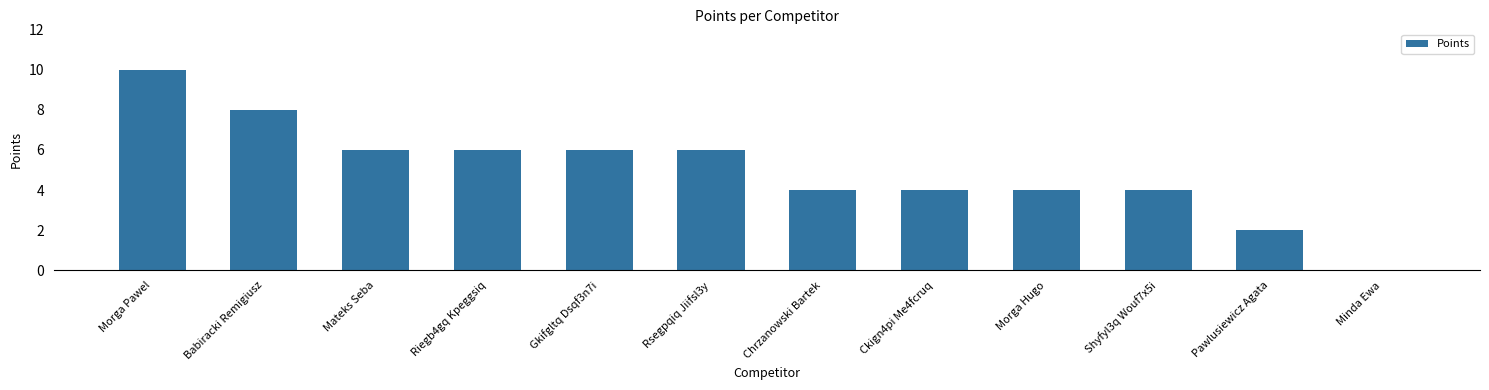

Reading right to left, list all the values displayed in this chart.

0	2	4	4	4	4	6	6	6	6	8	10